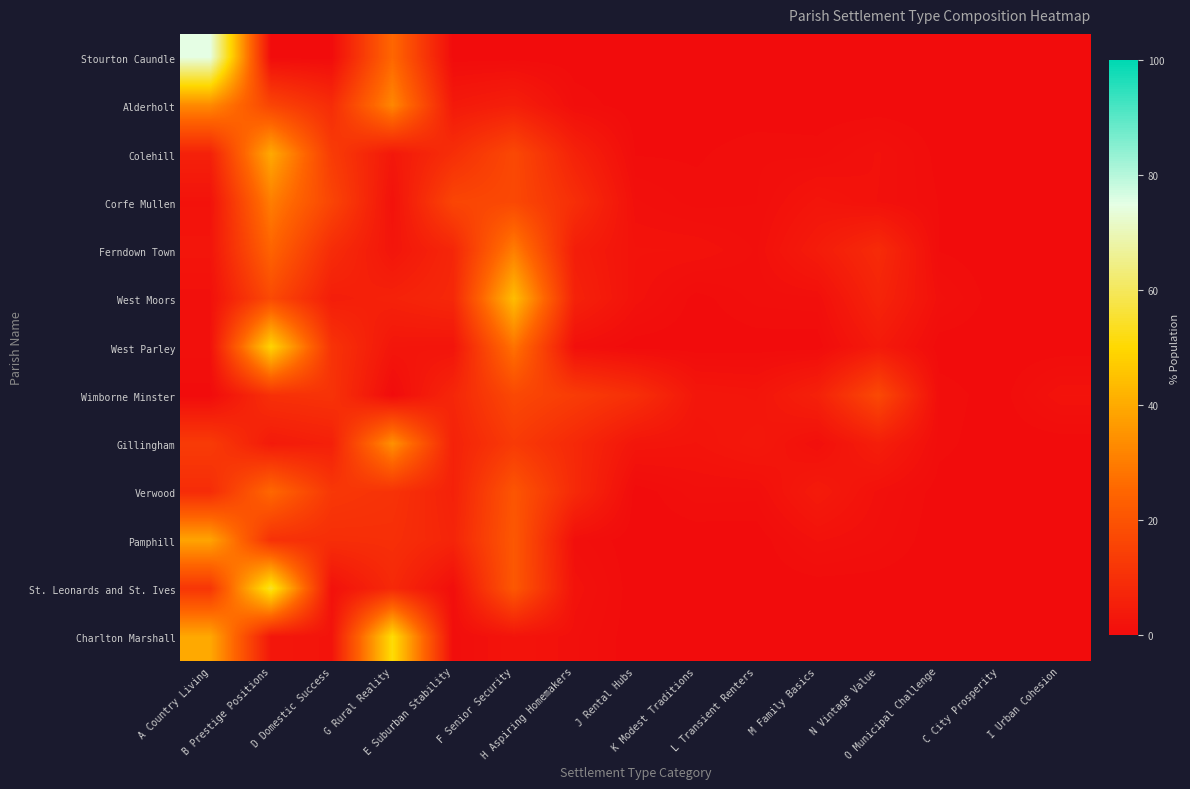

Which label corresponds to the smallest value in the chart?

B Prestige Positions